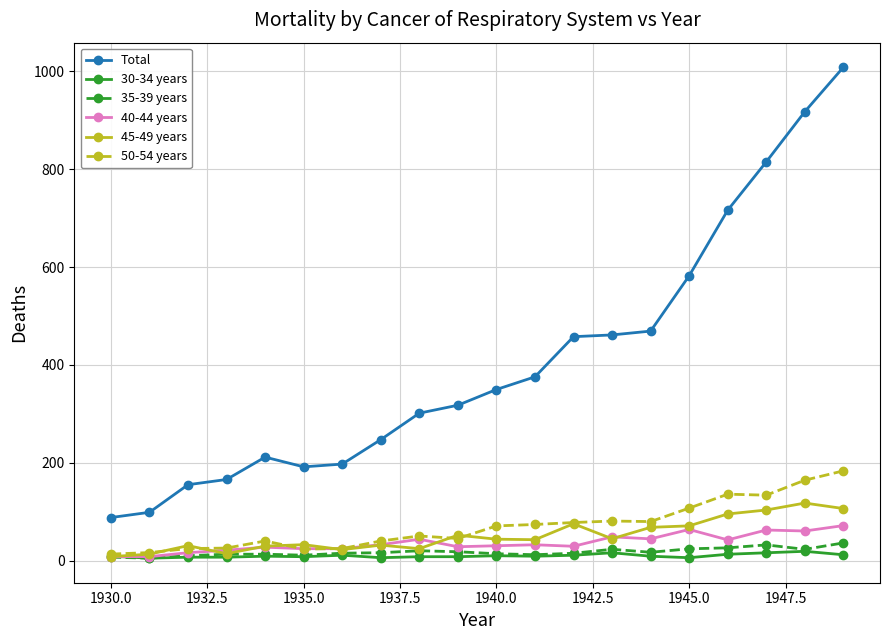

True or false: 50-54 years and Total intersect in this chart.

False